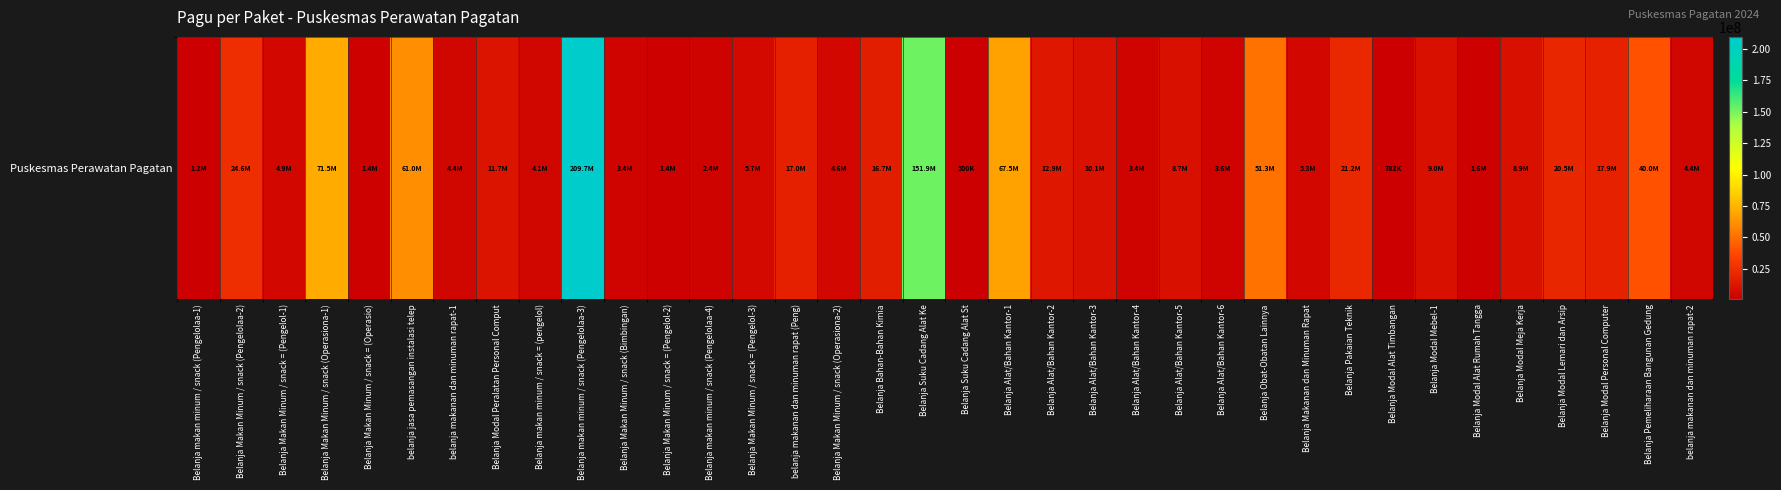

What is the sum of all values?

885293595